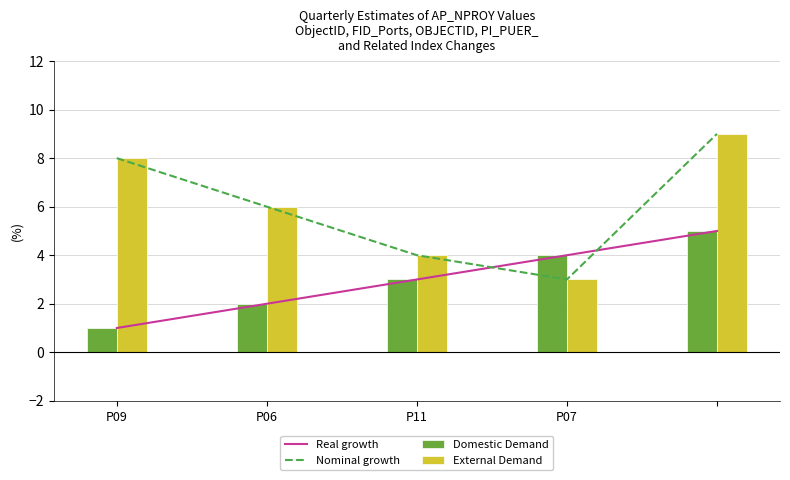

At which label is Nominal growth closest to 6?

P06